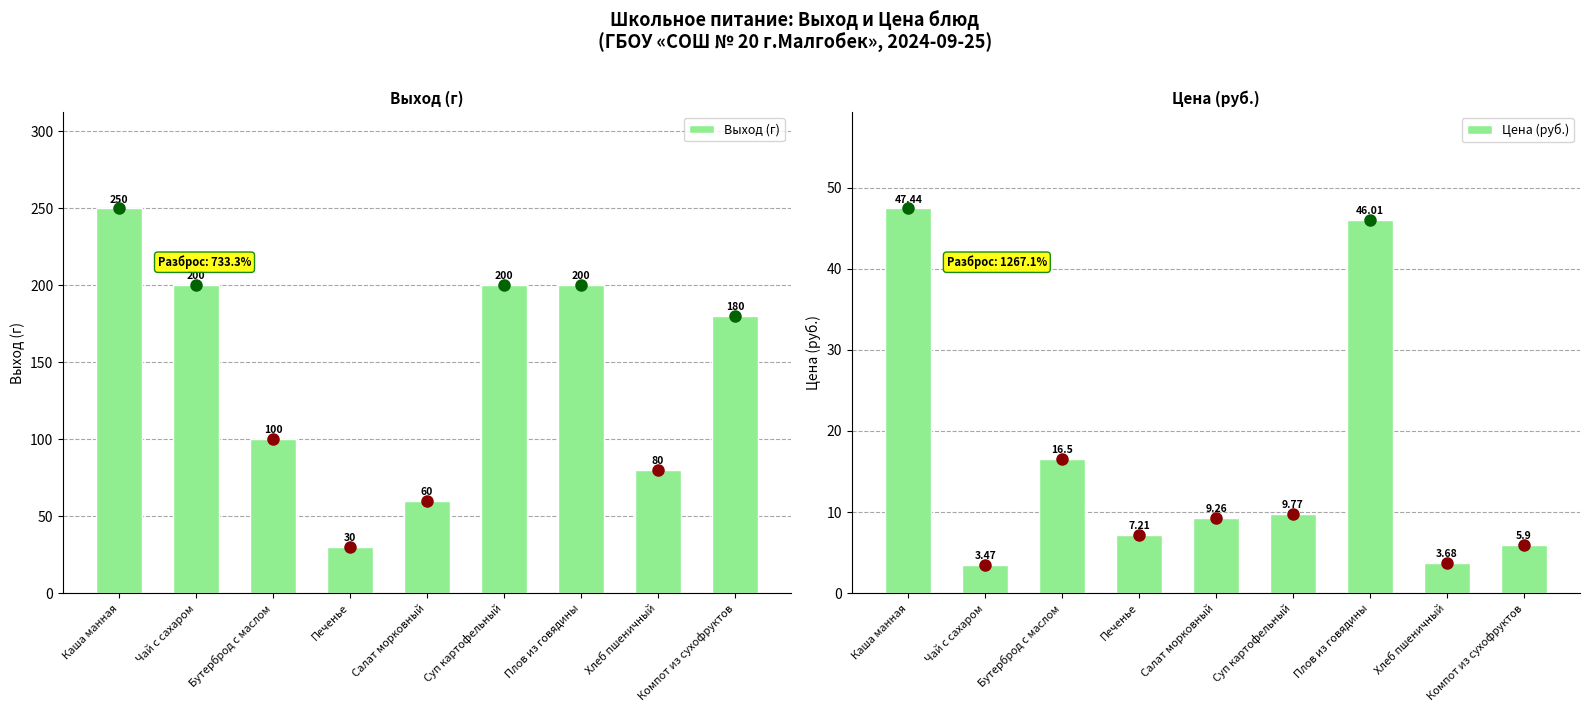

What is the difference between the Цена (руб.) values at Бутерброд с маслом and Суп картофельный?

6.7